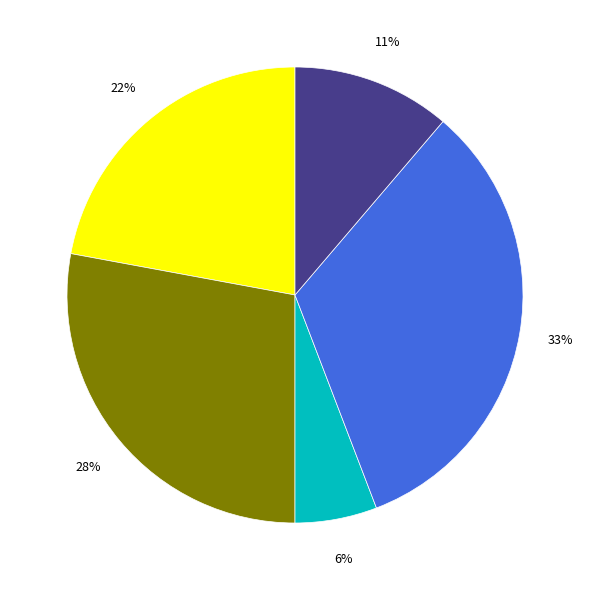

How many slices are in this pie chart?

5